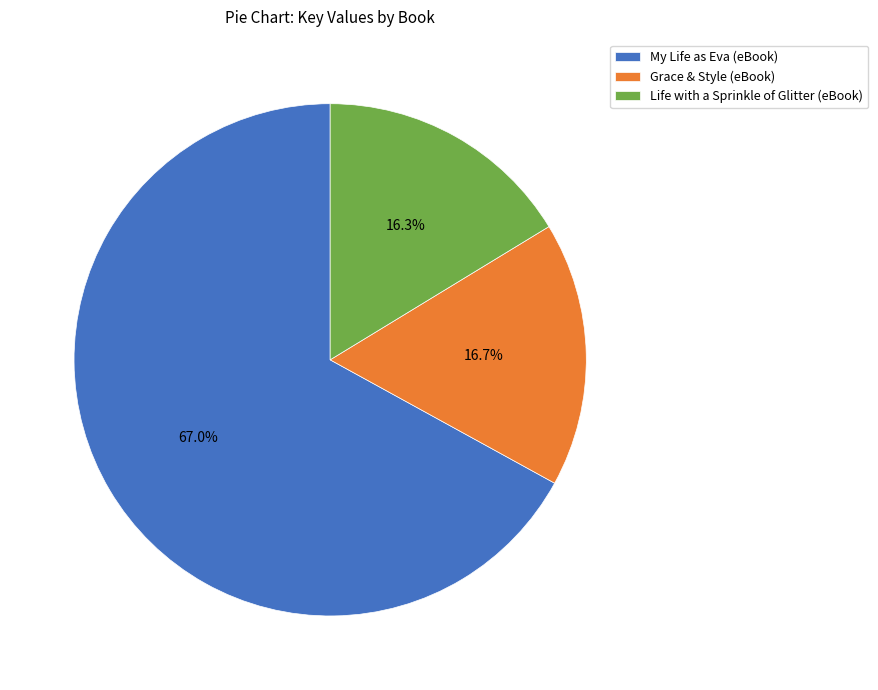

What is the ratio of the value at Grace & Style (eBook) to the value at Life with a Sprinkle of Glitter (eBook)?

1.0